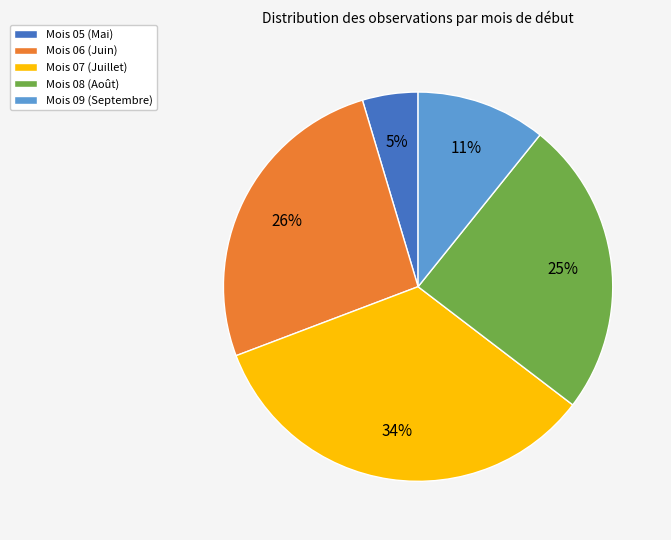

Which has a higher value, Mois 06 (Juin) or Mois 07 (Juillet)?

Mois 07 (Juillet)